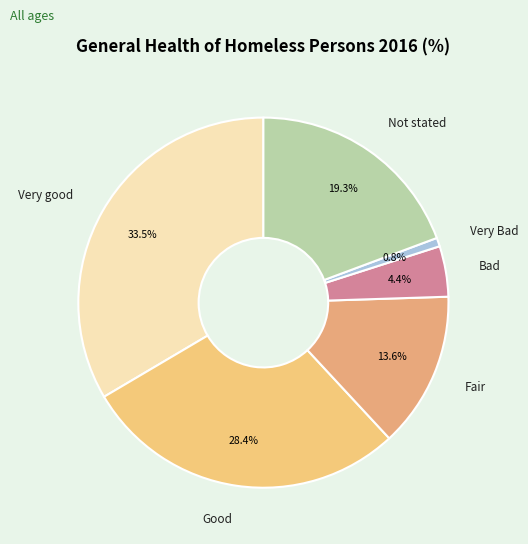

Is there any slice that represents more than half of the pie?

No